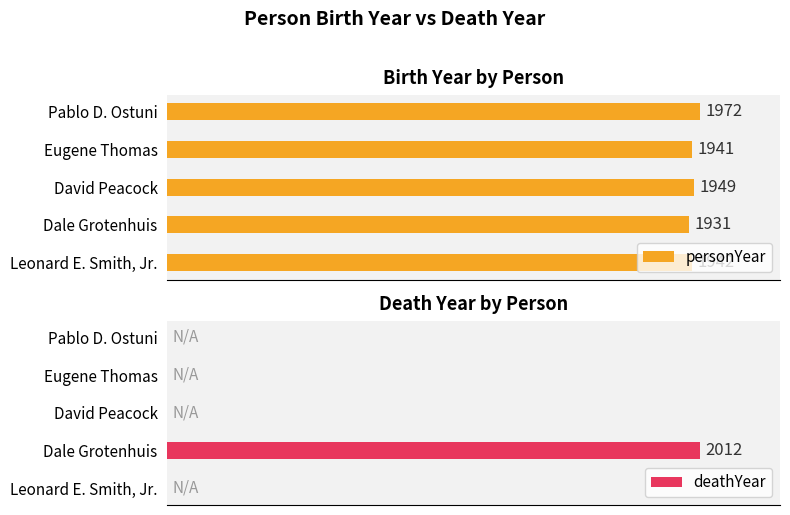

Which series has the widest spread of values?

deathYear